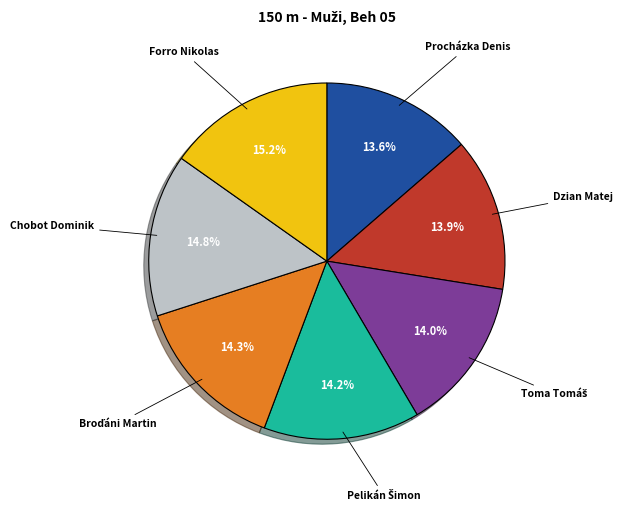

How many slices are in this pie chart?

7